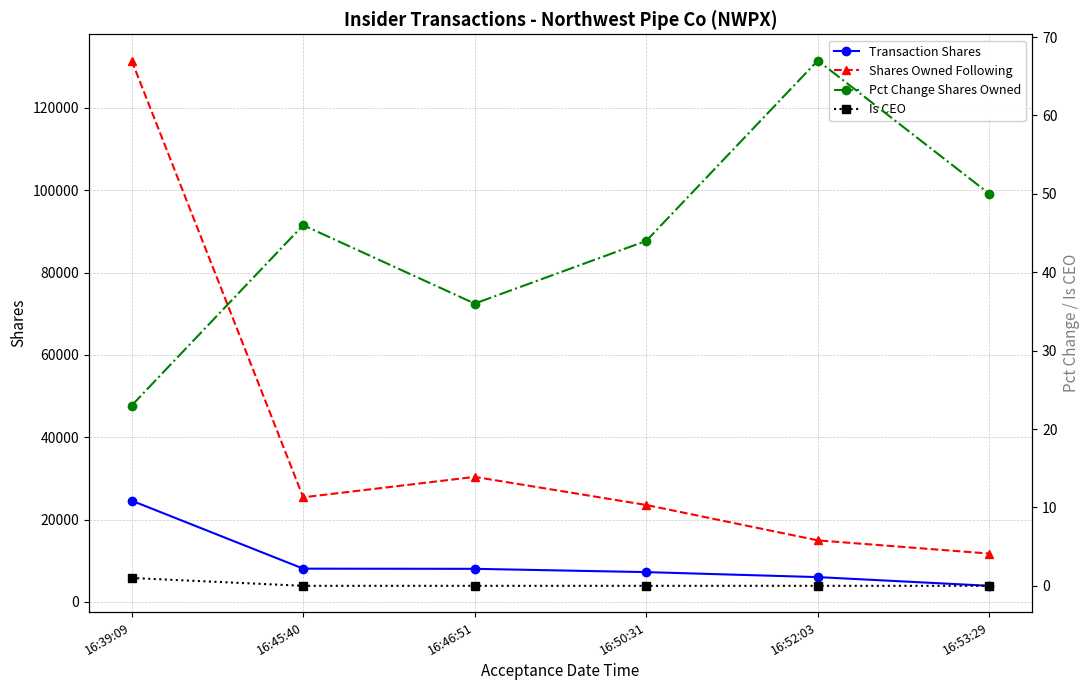

Is the value of Shares Owned Following at 16:39:09 greater than the value of Is CEO at 16:53:29?

Yes